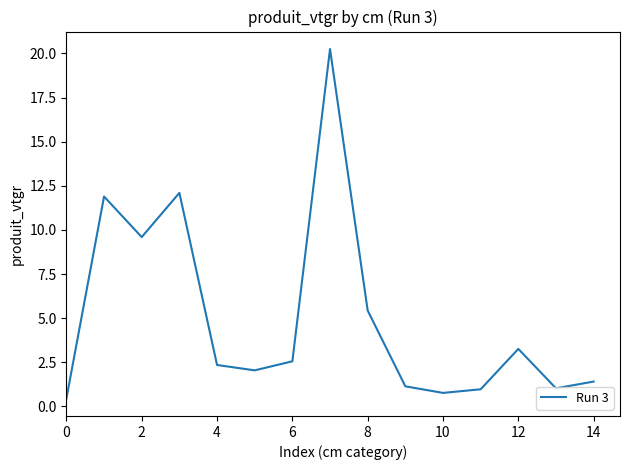

How many lines are shown in the chart?

1